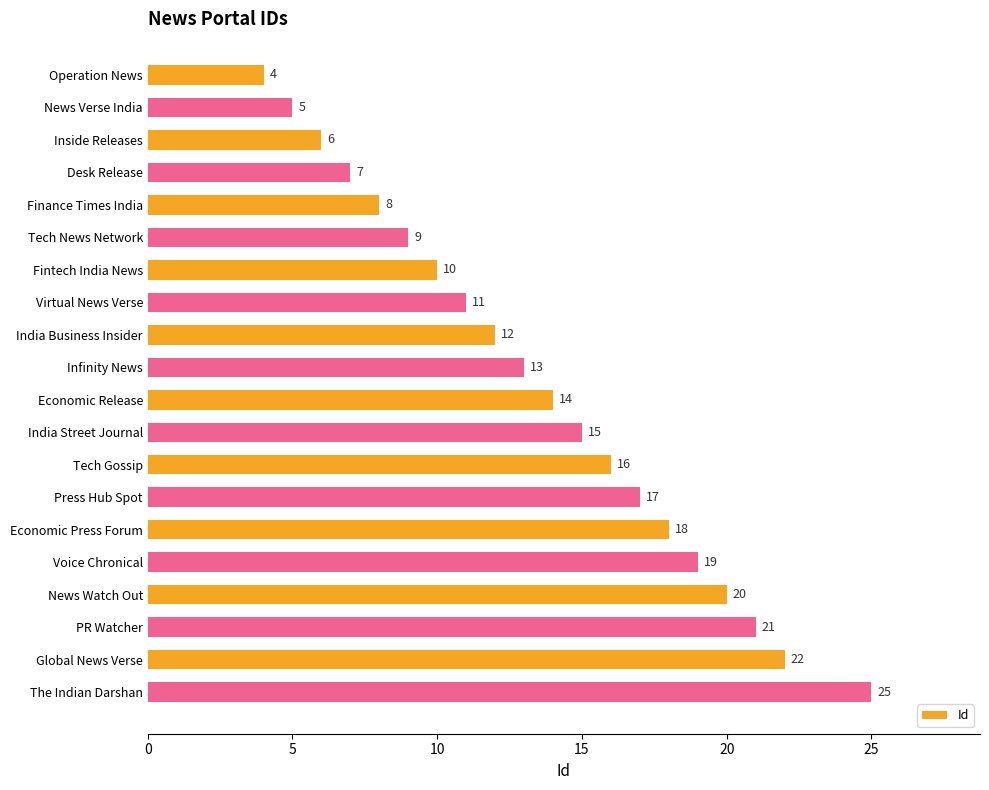

How many distinct data groups are displayed?

1